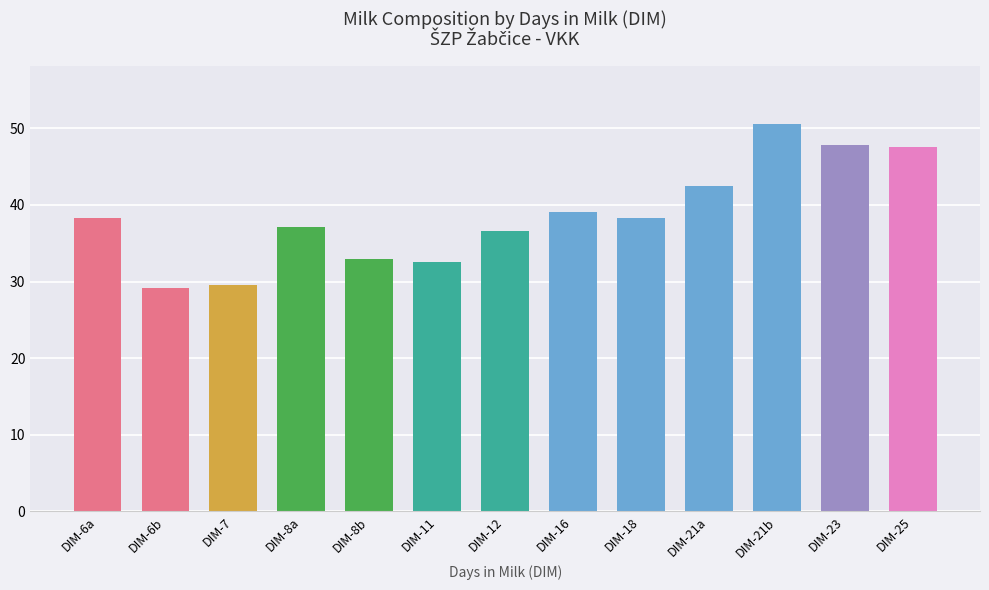

How many bars are there in total?

13